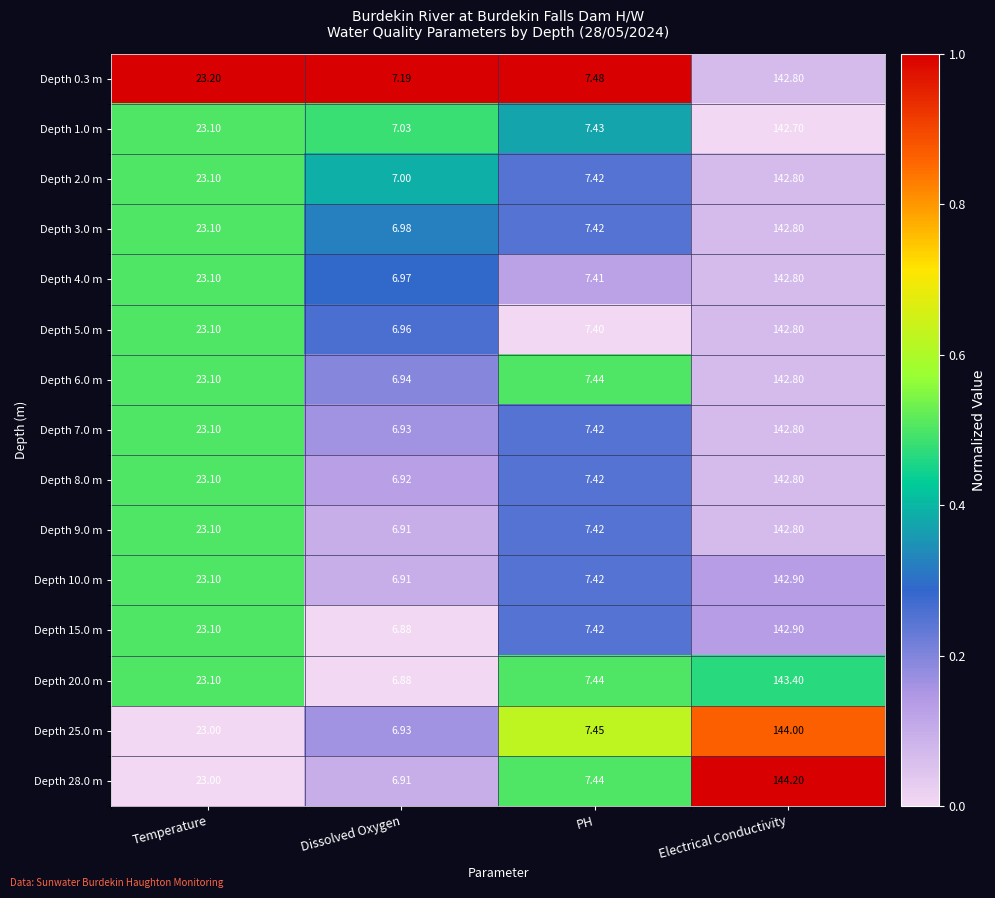

Which category has the highest value in the Depth 8.0 m series?

Electrical Conductivity